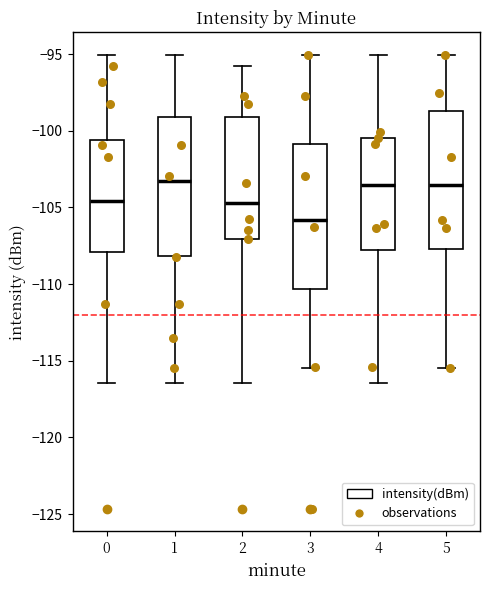

Reading left to right, transcribe this box plot: for each box, give where its median line is, the range the box spans, and where its two whiskers end, as read against the y-axis. The values are not printed on the chart, so give them approximately, as read against the axis.

0: median -104.5, box -108.0 to -100.5, whiskers -116.5 to -95.0
1: median -103.5, box -108.0 to -99.0, whiskers -116.5 to -95.0
2: median -104.5, box -107.0 to -99.0, whiskers -116.5 to -96.0
3: median -106.0, box -110.5 to -101.0, whiskers -115.5 to -95.0
4: median -103.5, box -108.0 to -100.5, whiskers -116.5 to -95.0
5: median -103.5, box -107.5 to -98.5, whiskers -115.5 to -95.0